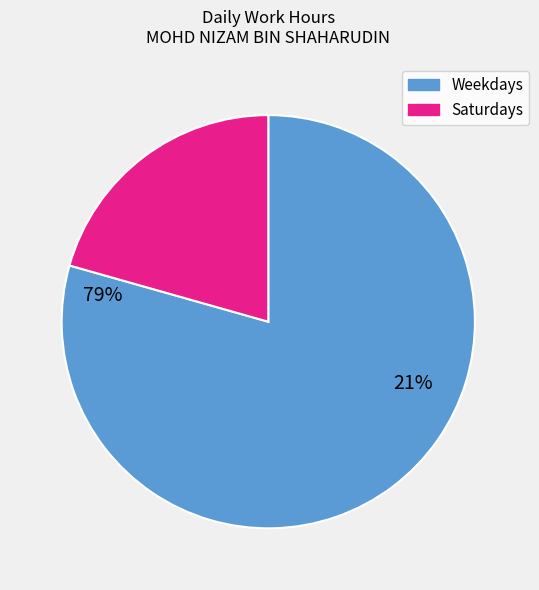

Is there a majority slice in this chart?

Yes